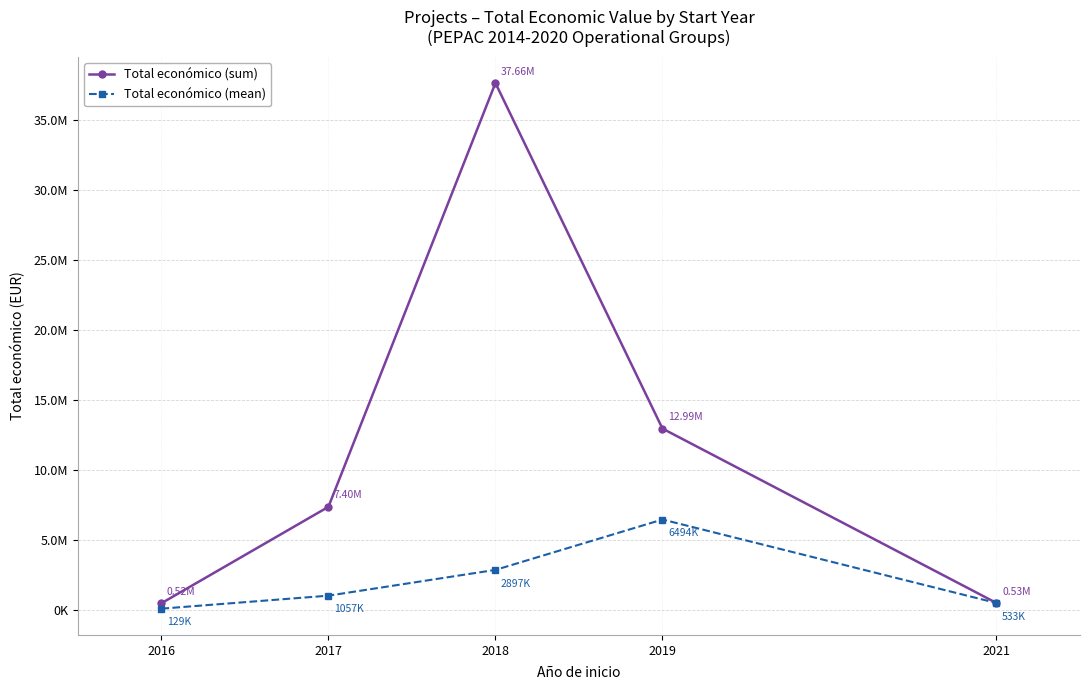

At which label does Total económico (sum) reach its peak?

2018